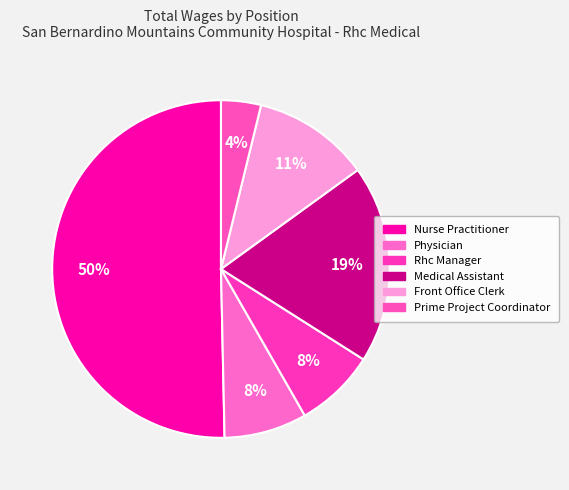

Count the number of slices in the pie.

6